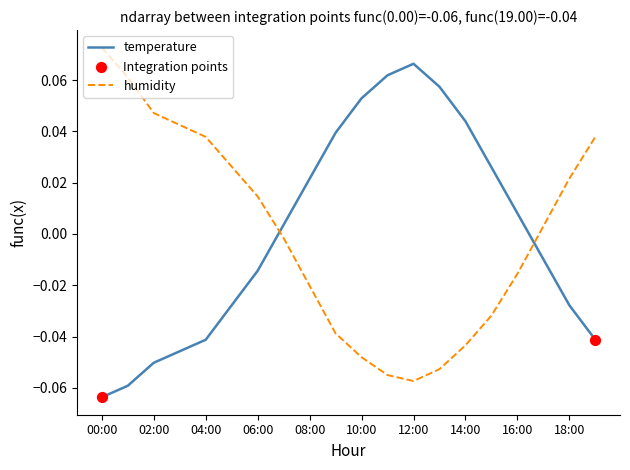

Which series ends up on top after the final intersection of temperature and humidity?

humidity